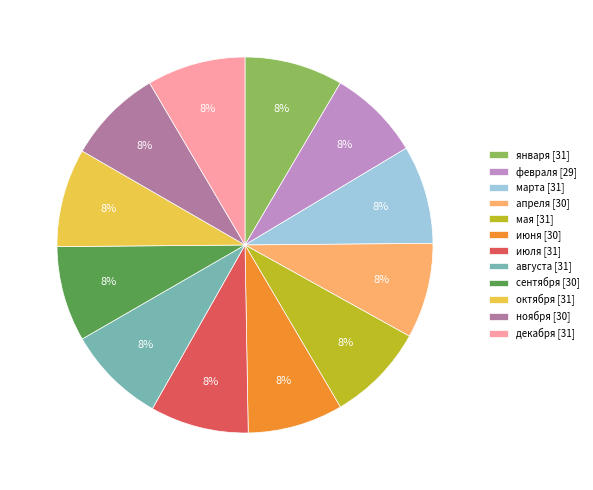

Do августа and февраля together represent more than half of the pie?

No